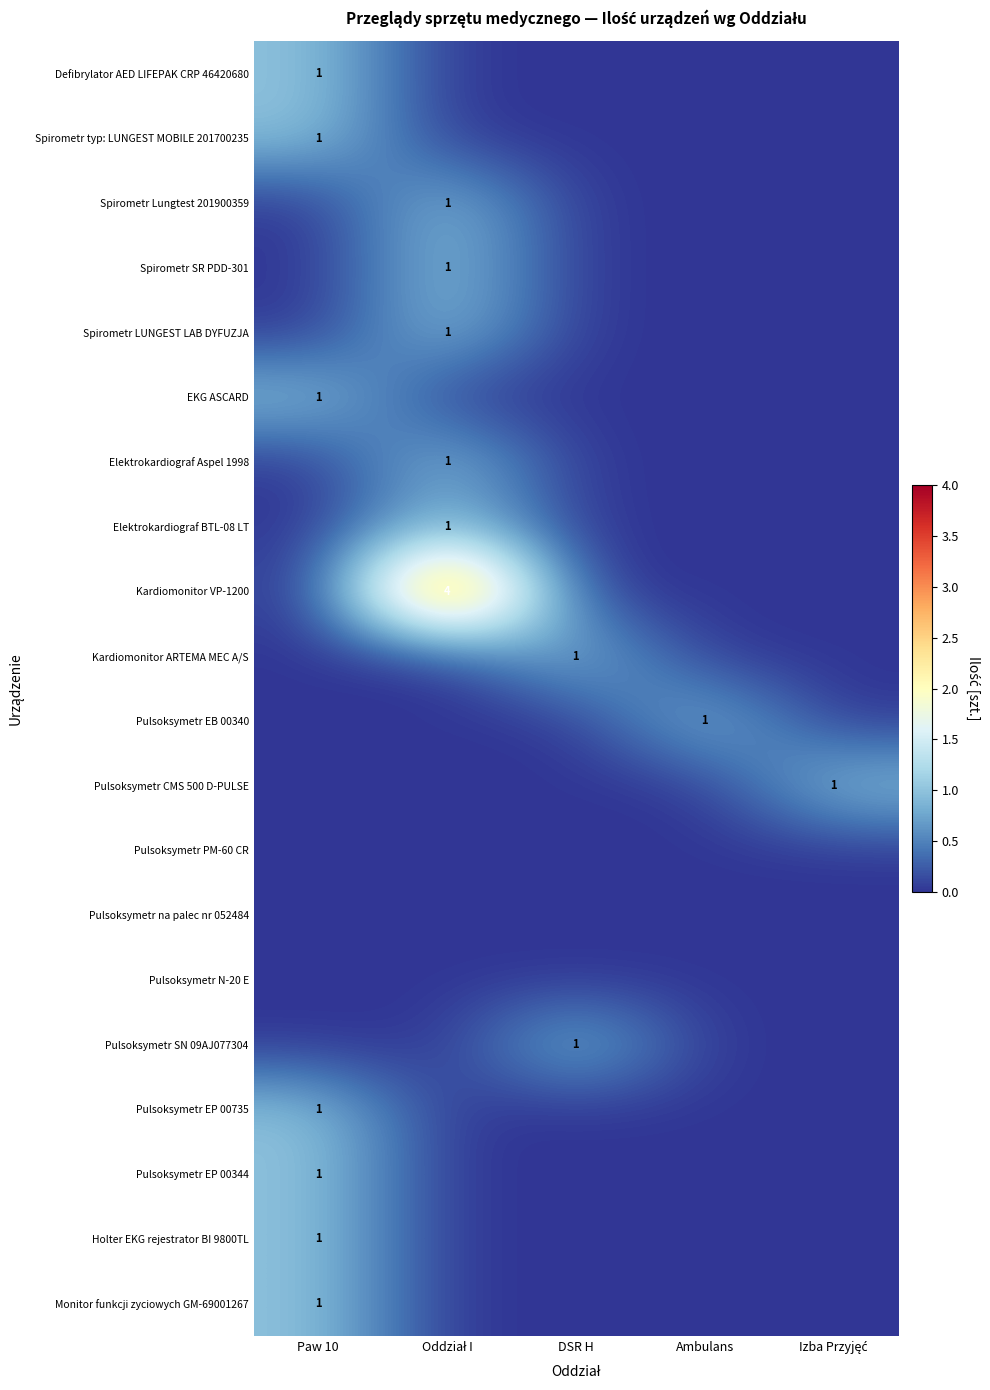

What is the total value across all series at DSR H?

2